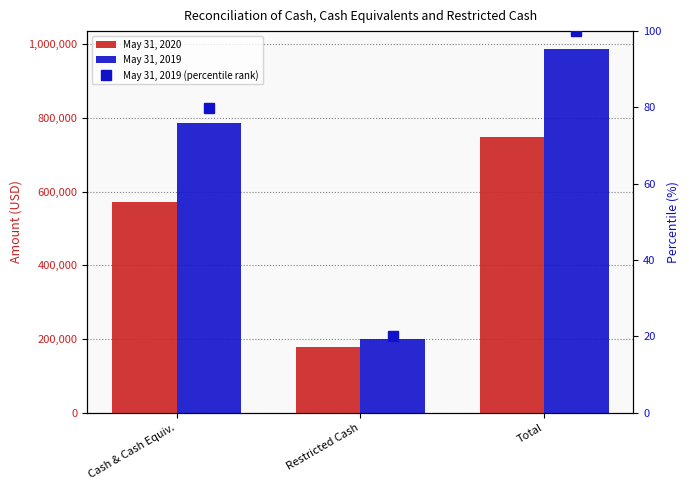

What is the label of the 3rd bar from the left?

Total